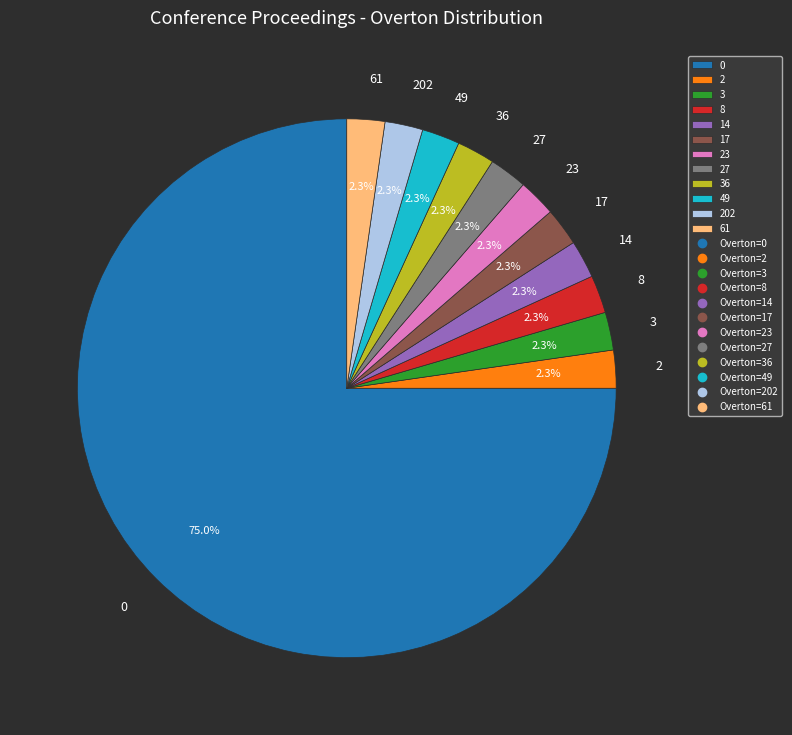

To the nearest percent, what is the average slice percentage?

8%